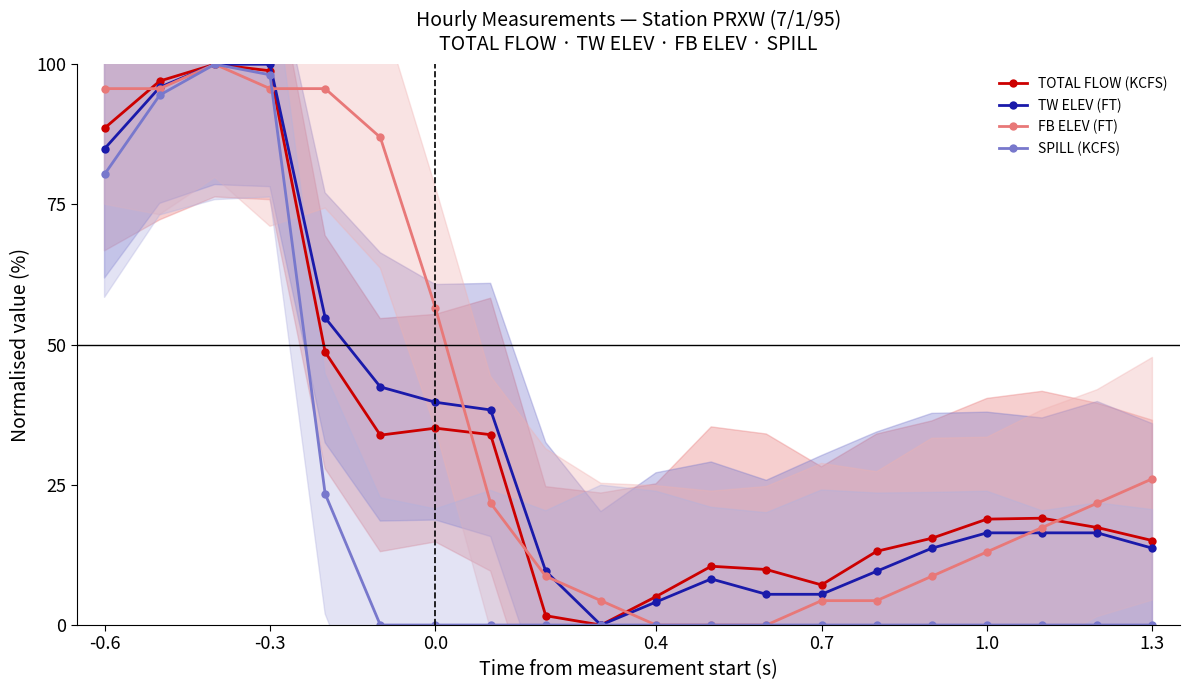

At which label does TW ELEV (FT) first exceed 16?

-0.6